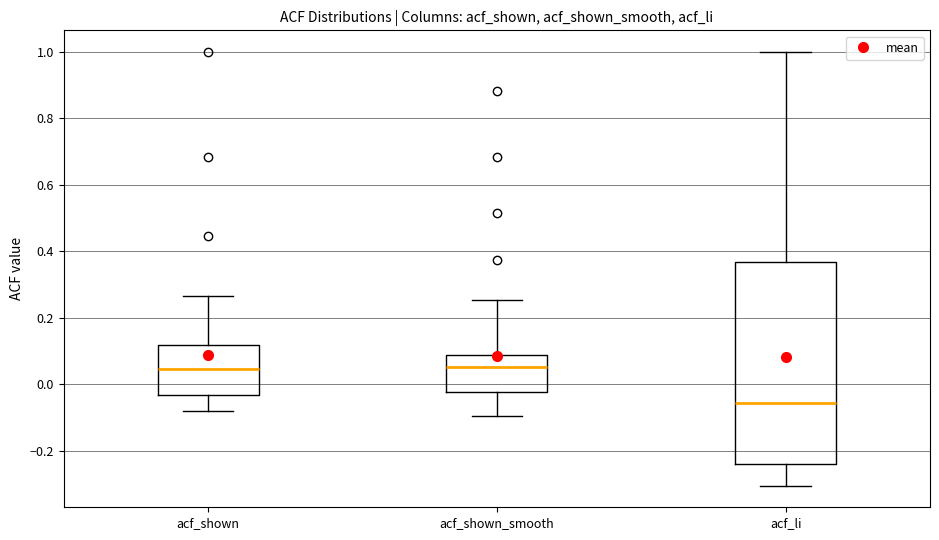

Reading left to right, transcribe this box plot: for each box, give where its median line is, the range the box spans, and where its two whiskers end, as read against the y-axis. The values are not printed on the chart, so give them approximately, as read against the axis.

acf_shown: median 0.04, box -0.04 to 0.12, whiskers -0.08 to 0.26
acf_shown_smooth: median 0.06, box -0.02 to 0.08, whiskers -0.10 to 0.26
acf_li: median -0.06, box -0.24 to 0.36, whiskers -0.30 to 1.00